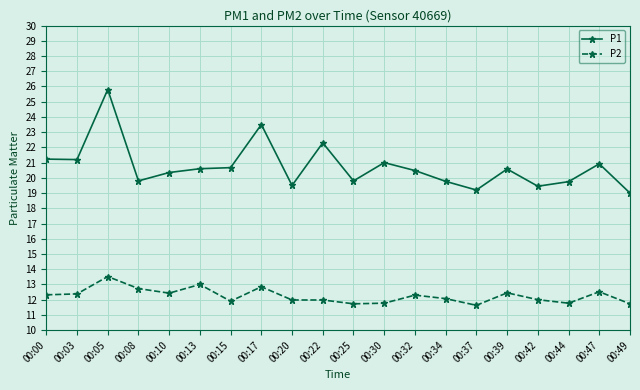

Between 00:00 and 00:44, which series saw the biggest shift?

P1